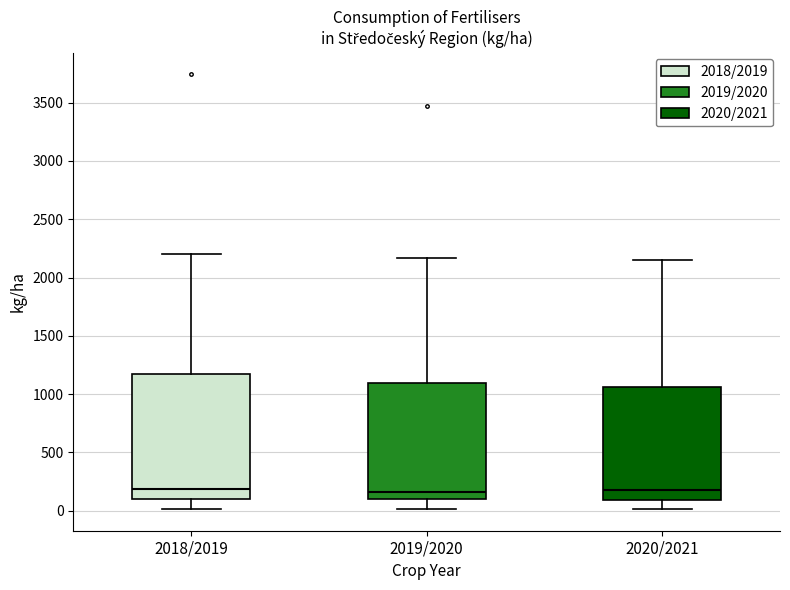

Reading left to right, read every box against the y-axis: the position of its median line, the range the box covers, and the ends of its whiskers. The values are not printed on the chart, so give them approximately, as read against the axis.

2018/2019: median 200, box 100 to 1200, whiskers 0 to 2200
2019/2020: median 150, box 100 to 1100, whiskers 0 to 2150
2020/2021: median 150, box 100 to 1050, whiskers 0 to 2150